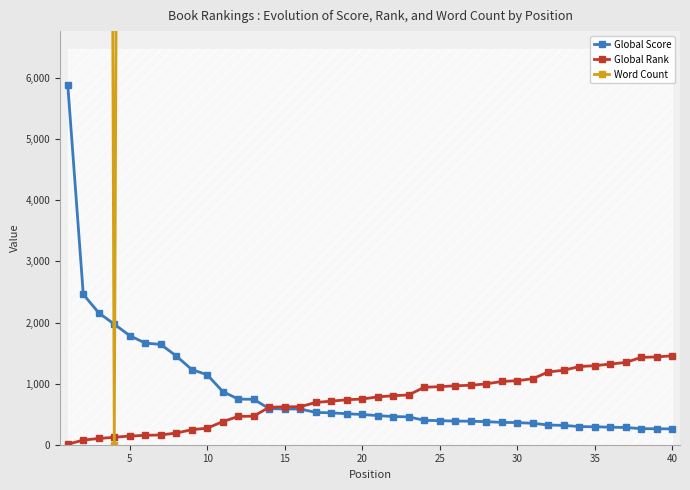

What is the highest value of the Global Rank series?

1456